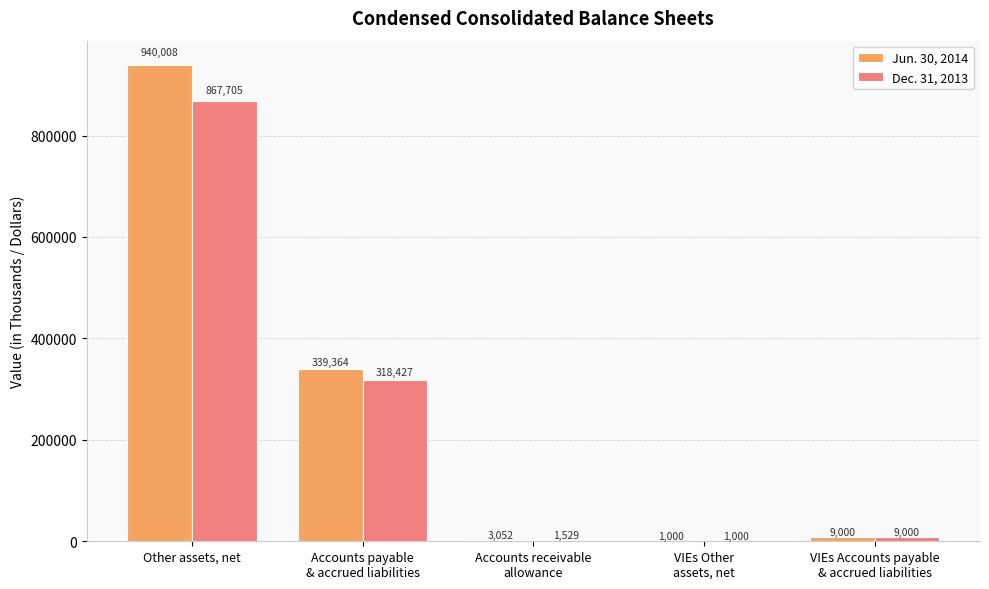

The Jun. 30, 2014 series shows 940008 at Other assets, net. True or false?

True